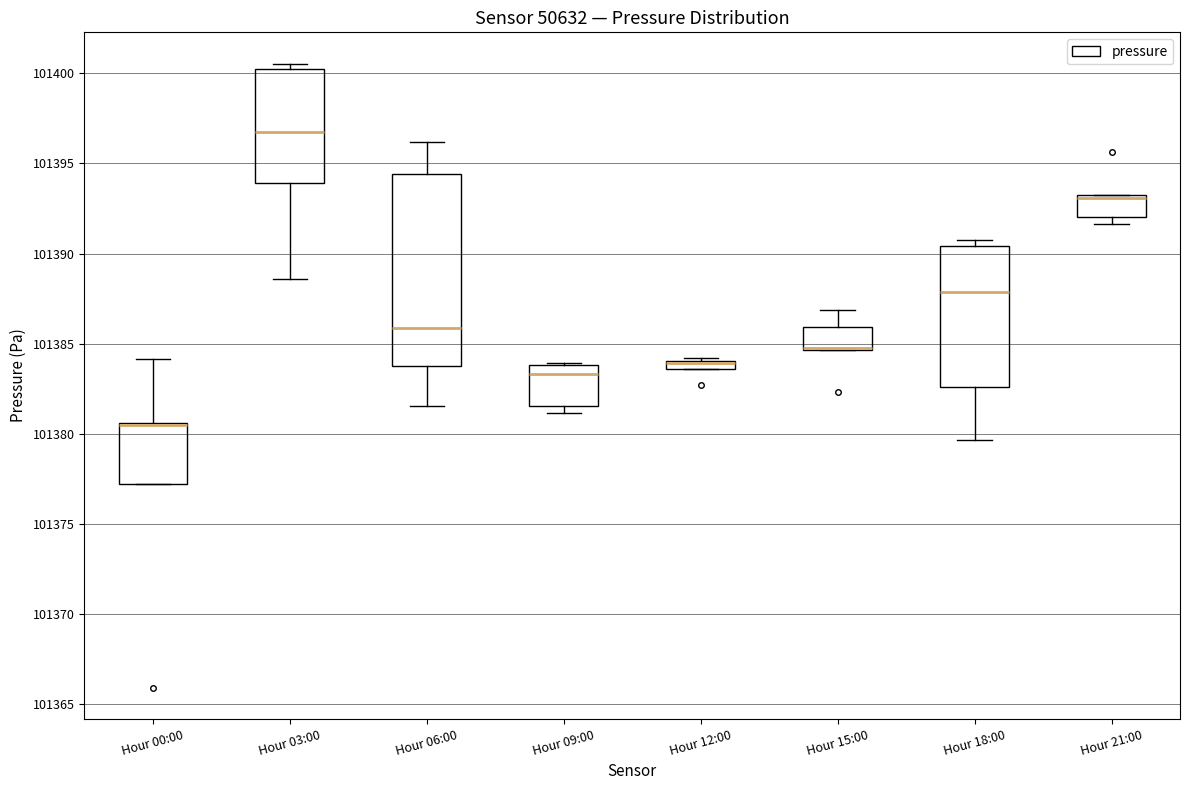

Where does the upper whisker of the box for Hour 00:00 end on the y-axis? The values are not printed on the chart, so give them approximately, as read against the axis.

101384.0